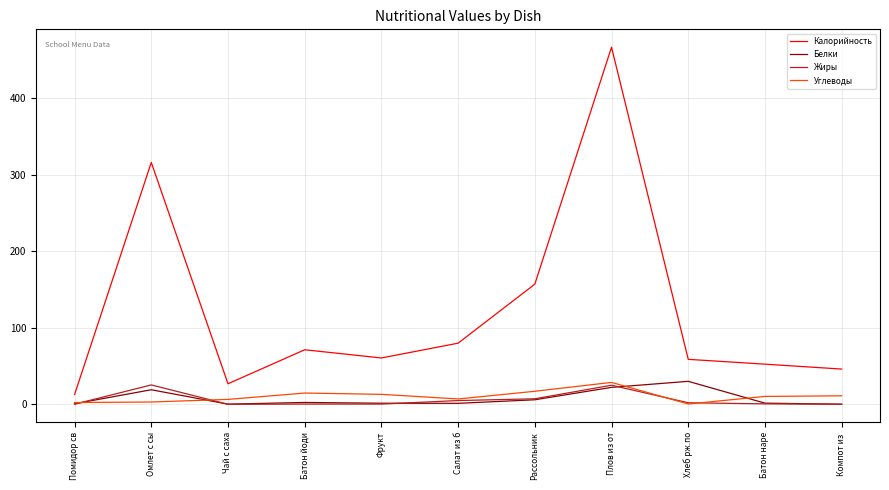

Which series has the largest total across all categories?

Калорийность